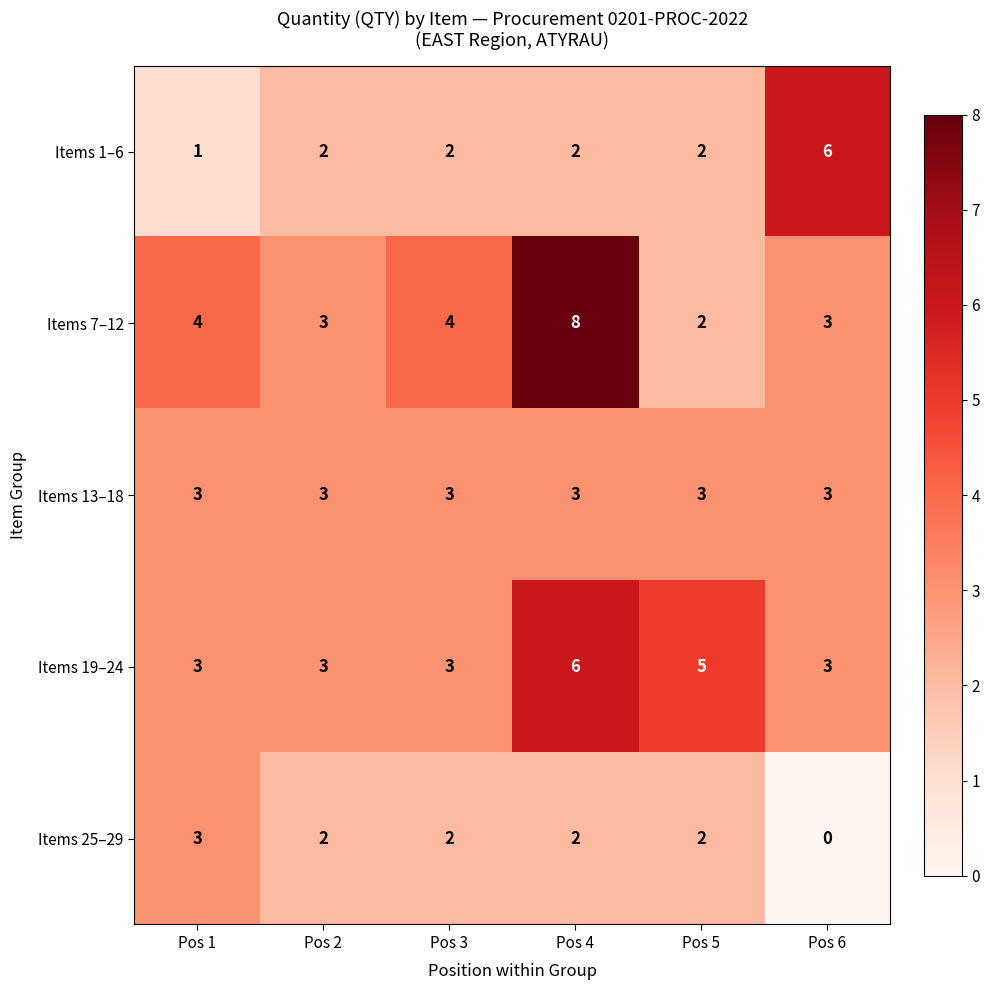

What is the greatest value displayed?

8